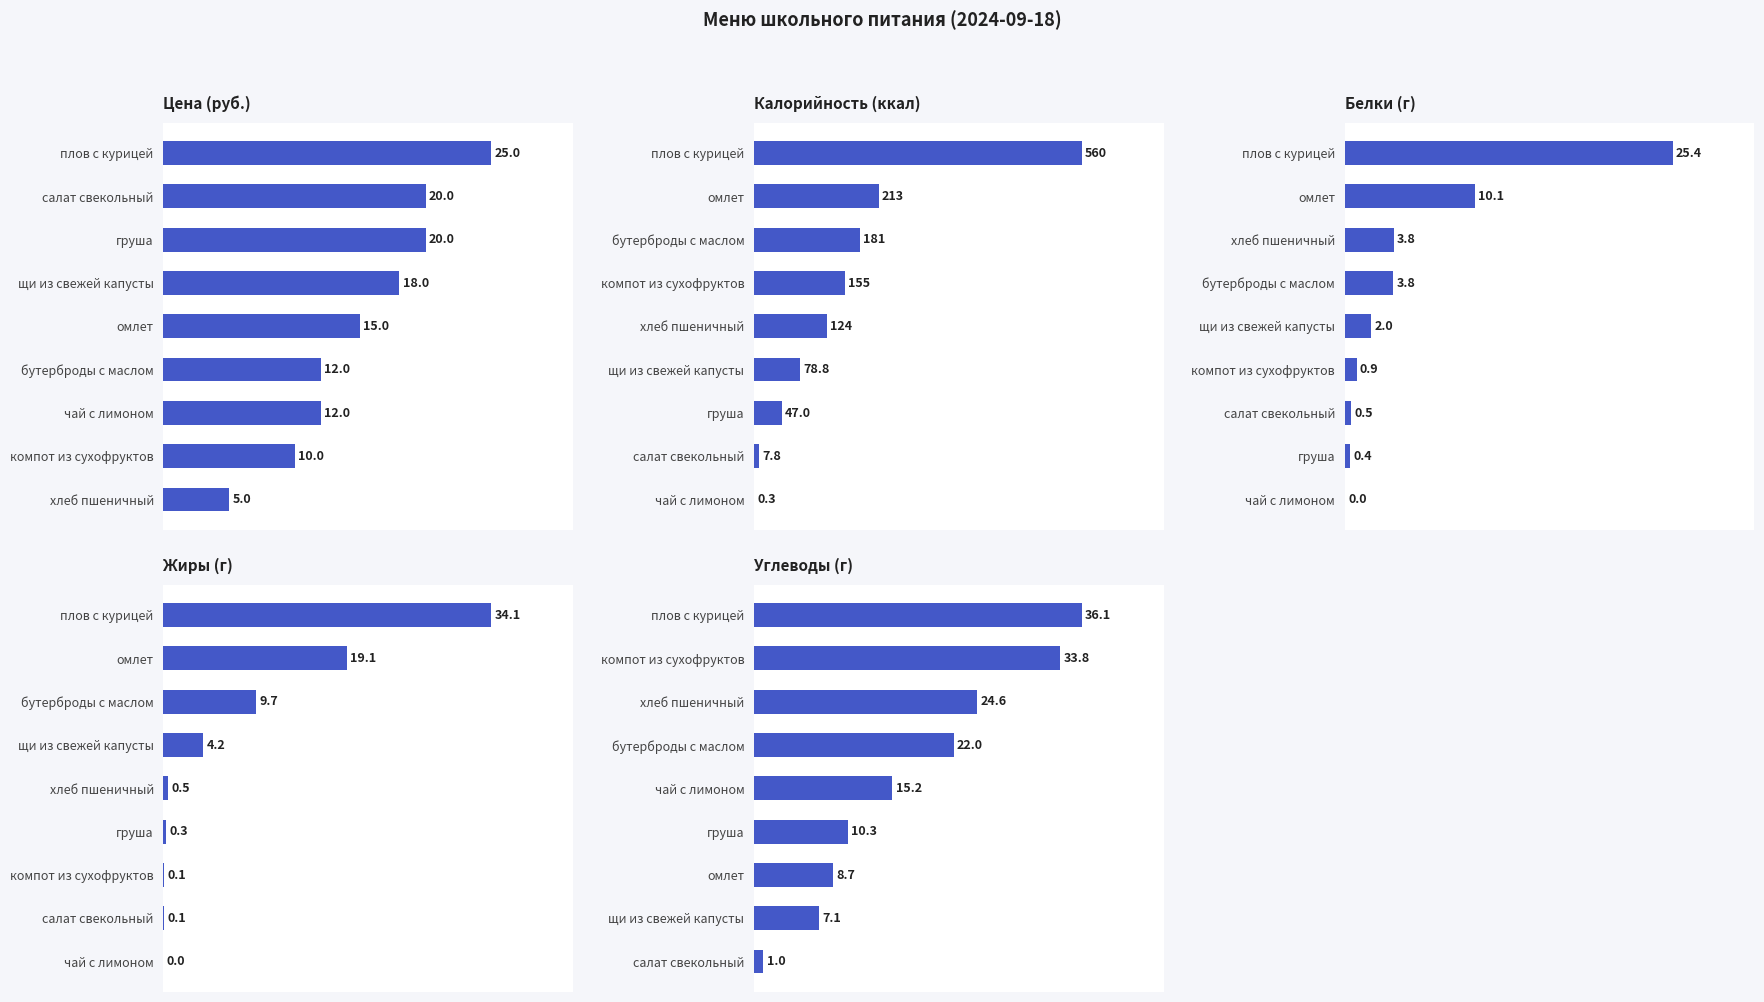

Which series has the largest total across all categories?

Калорийность